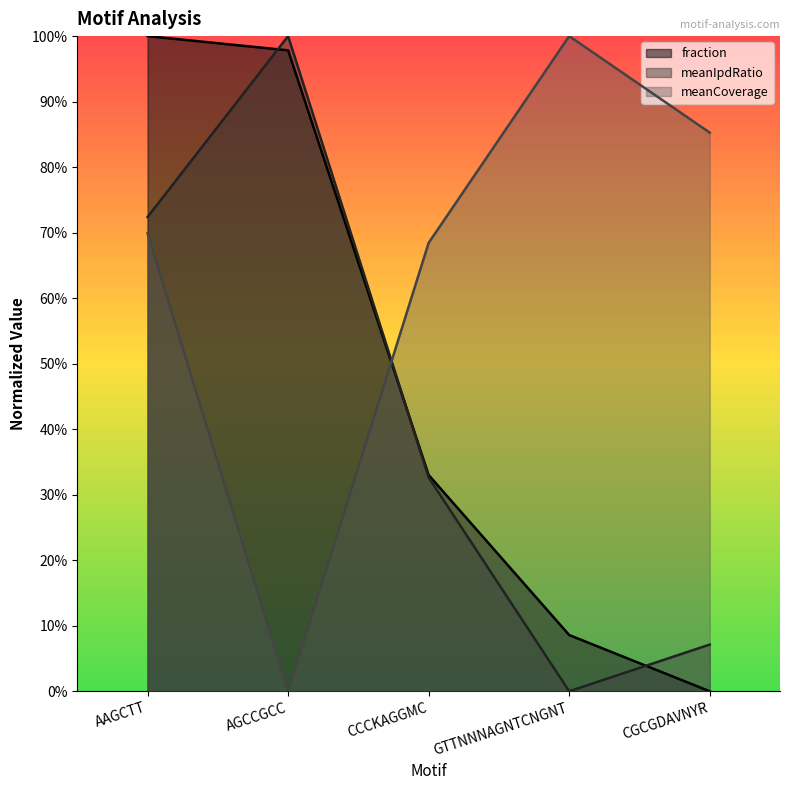

Where do meanIpdRatio and fraction first cross each other?

AAGCTT and AGCCGCC